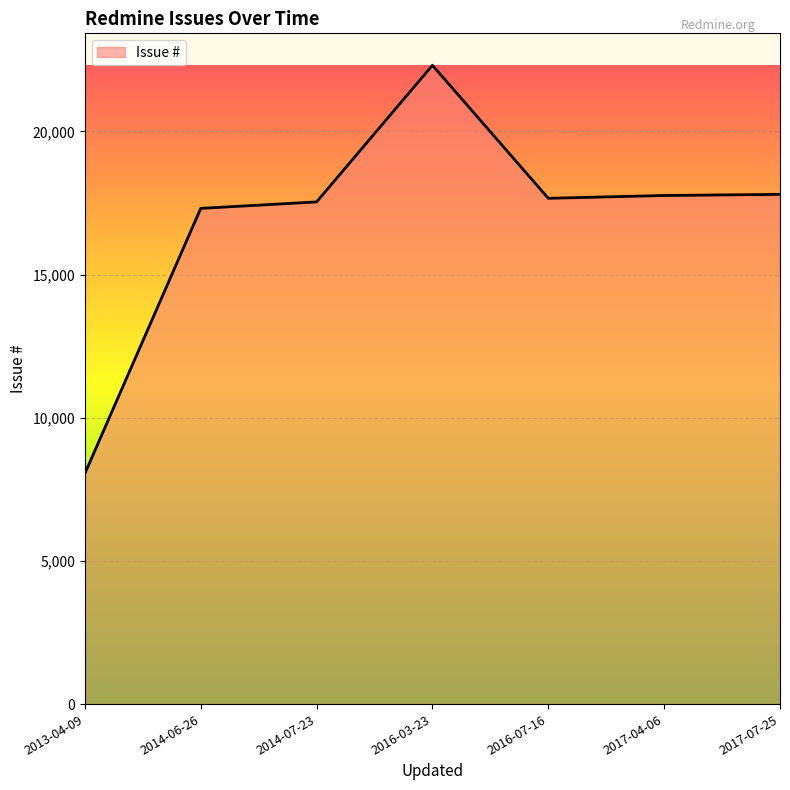

What is the ratio of the value at 2016-03-23 to the value at 2016-07-16?

1.3